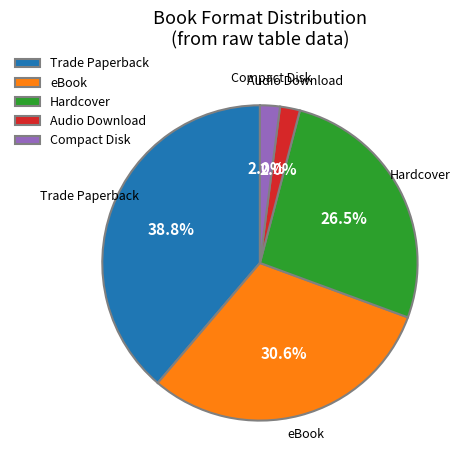

Combined, do Hardcover and Compact Disk account for over 50%?

No